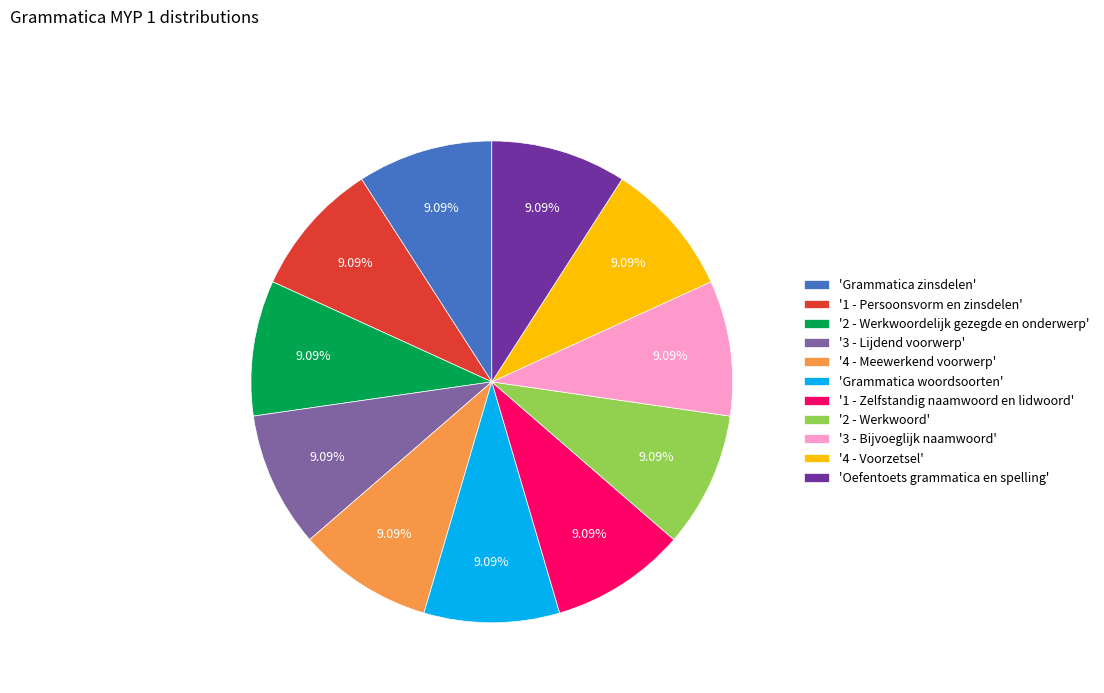

Does any single category account for the majority?

No